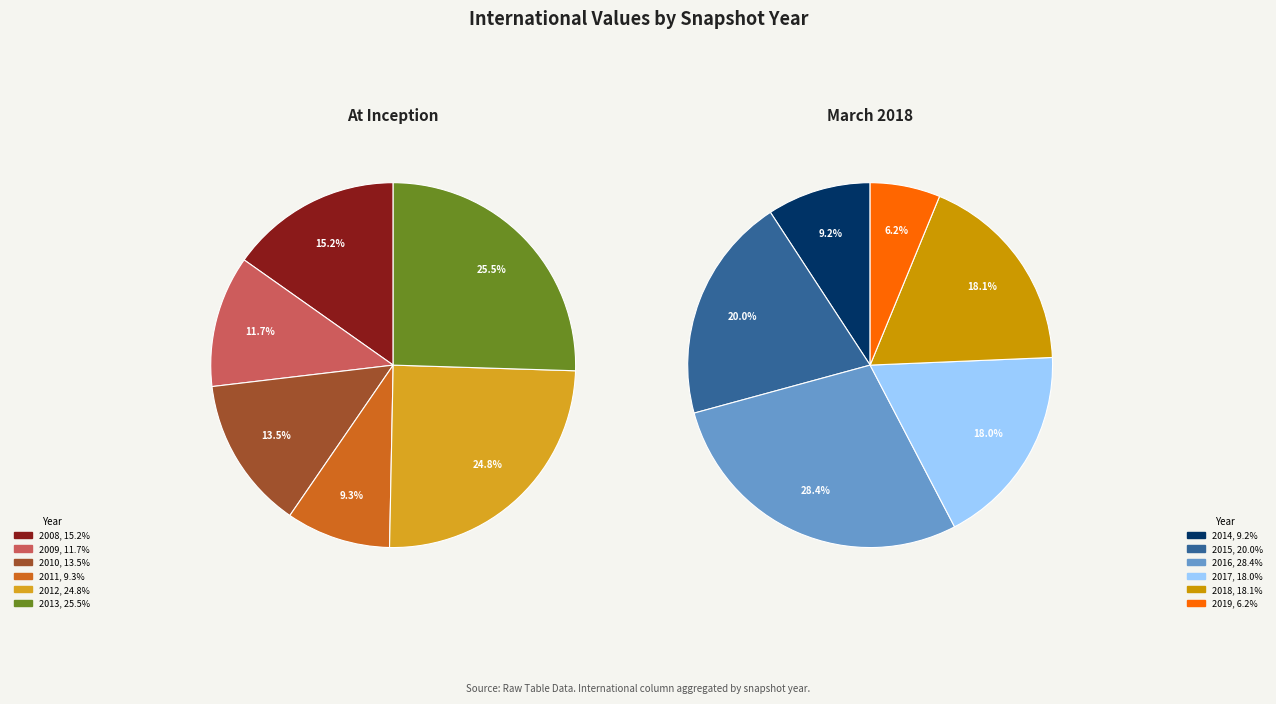

Is 2017-10-12 the majority of the pie?

No